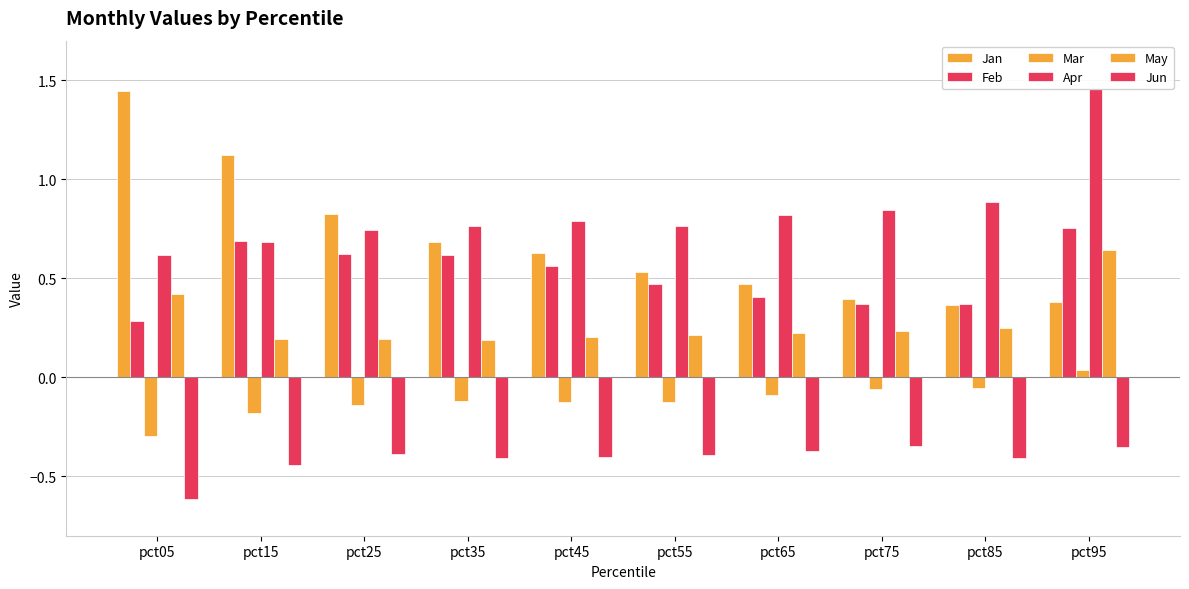

Which category has the lowest value in the Jan series?

pct85